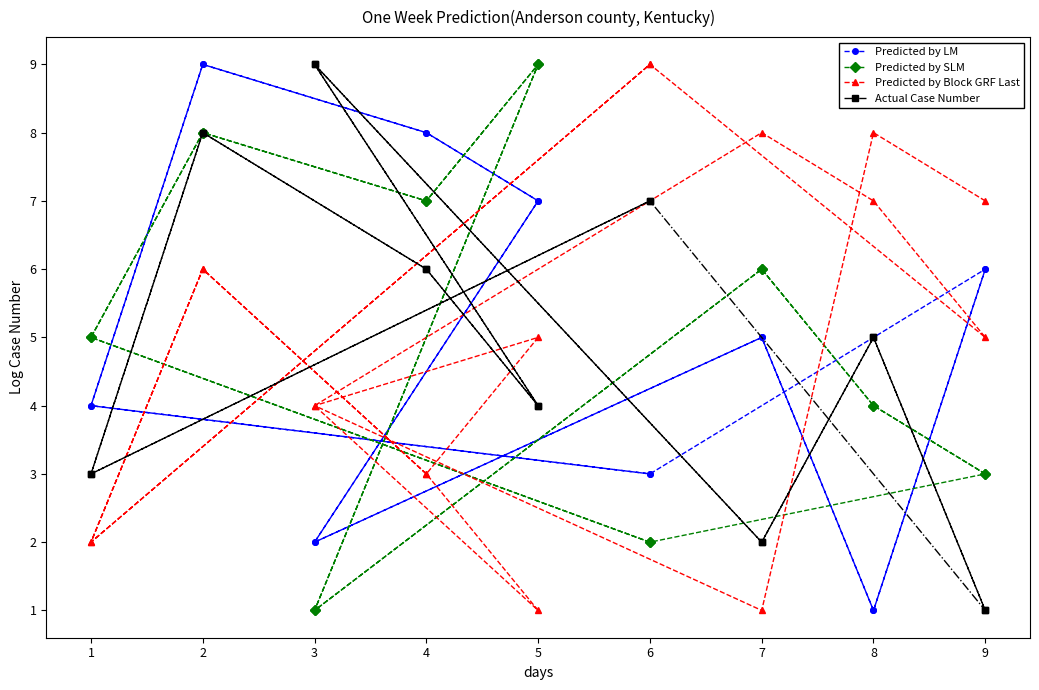

True or false: Predicted by LM has more than 2 interior local peaks.

True